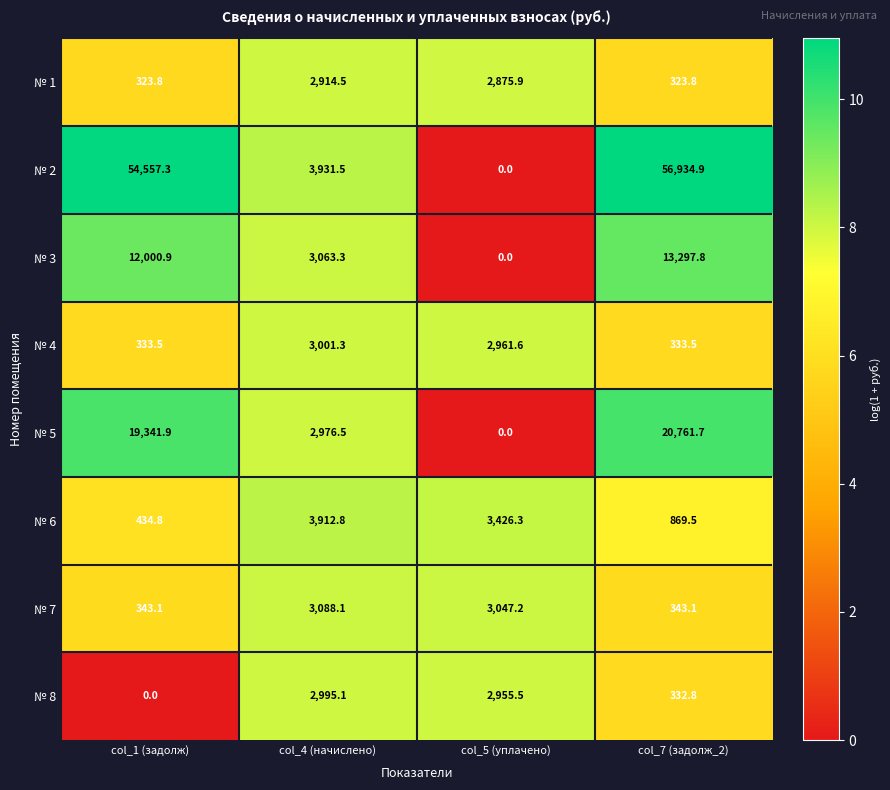

How many data points in № 8 are above 2955?

2